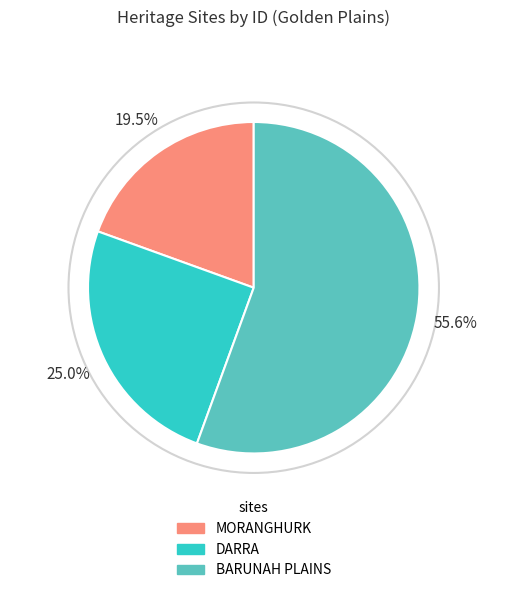

To the nearest percent, what is the combined percentage of DARRA and MORANGHURK?

44%